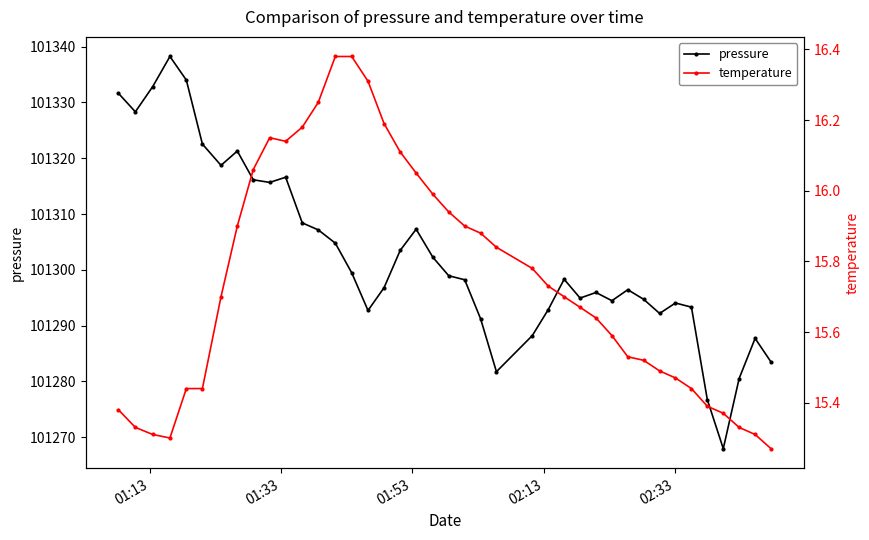

True or false: pressure has more than 2 interior local peaks.

True